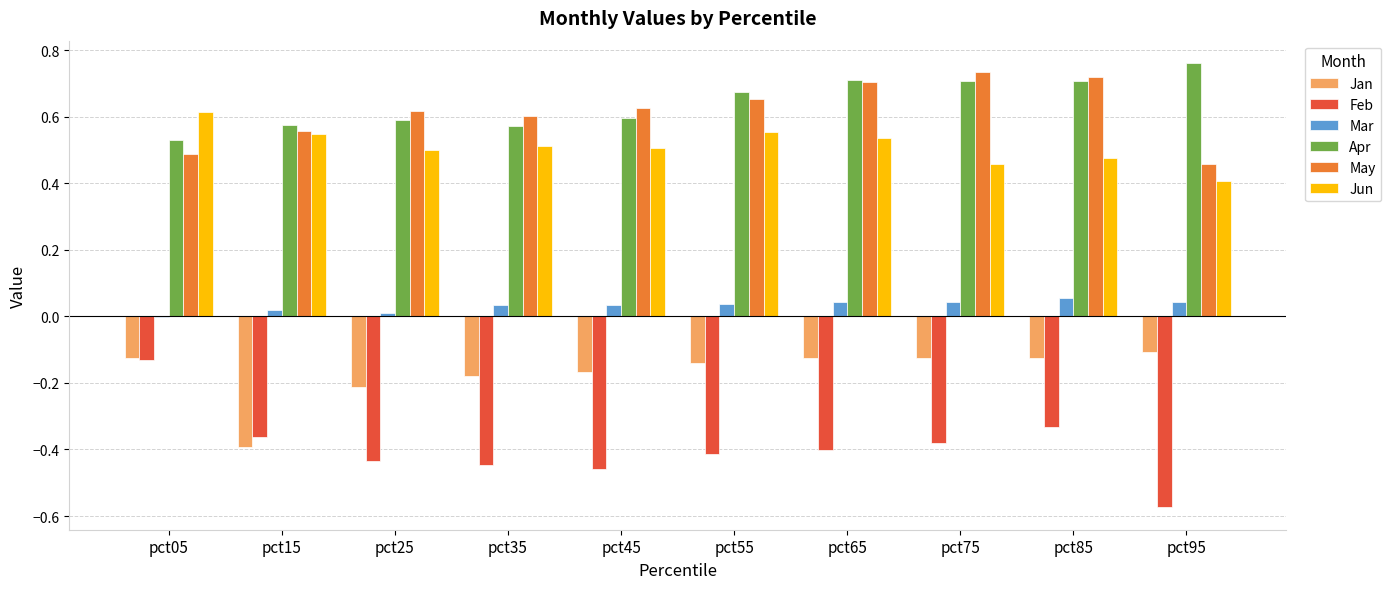

Is the value of May at pct75 greater than the value of Jun at pct55?

Yes